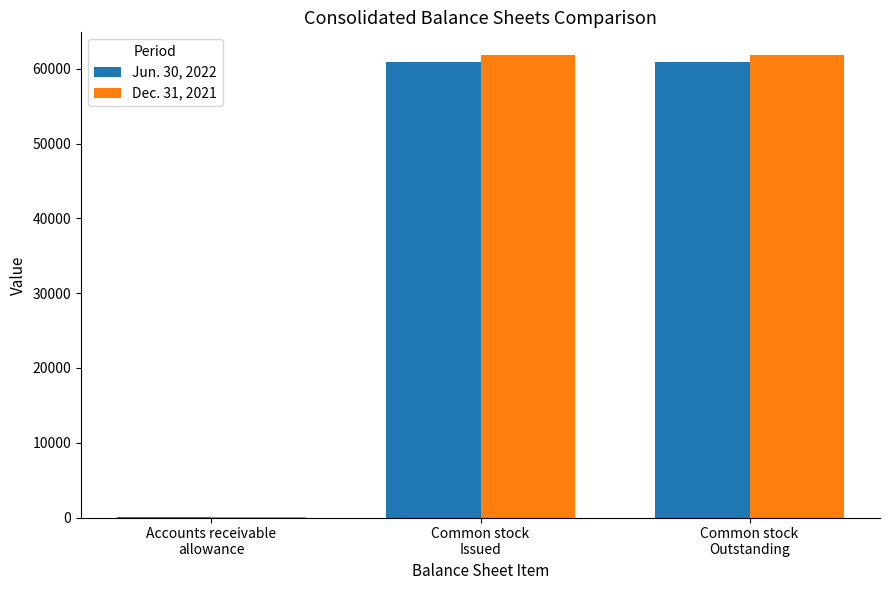

Which series has the largest total across all categories?

Dec. 31, 2021